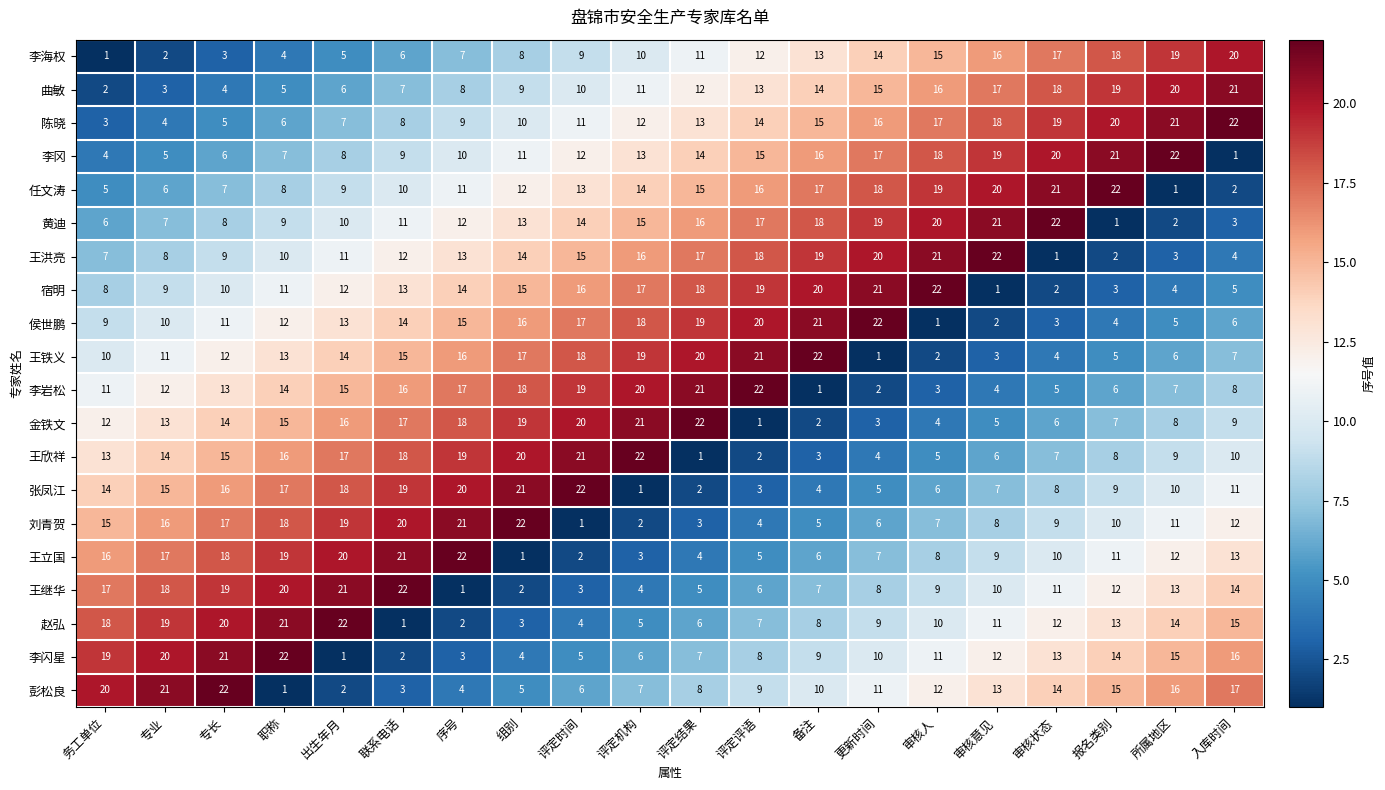

Where does the 李闪星 series first go above 11?

务工单位